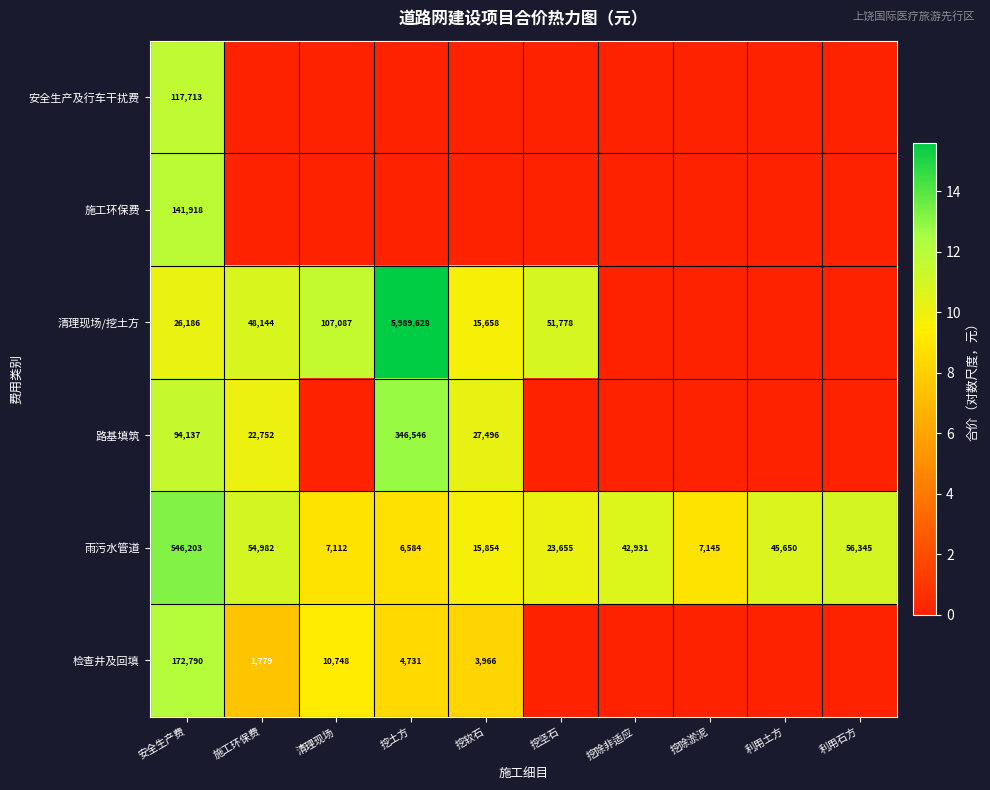

Which label corresponds to the largest value in the chart?

挖土方